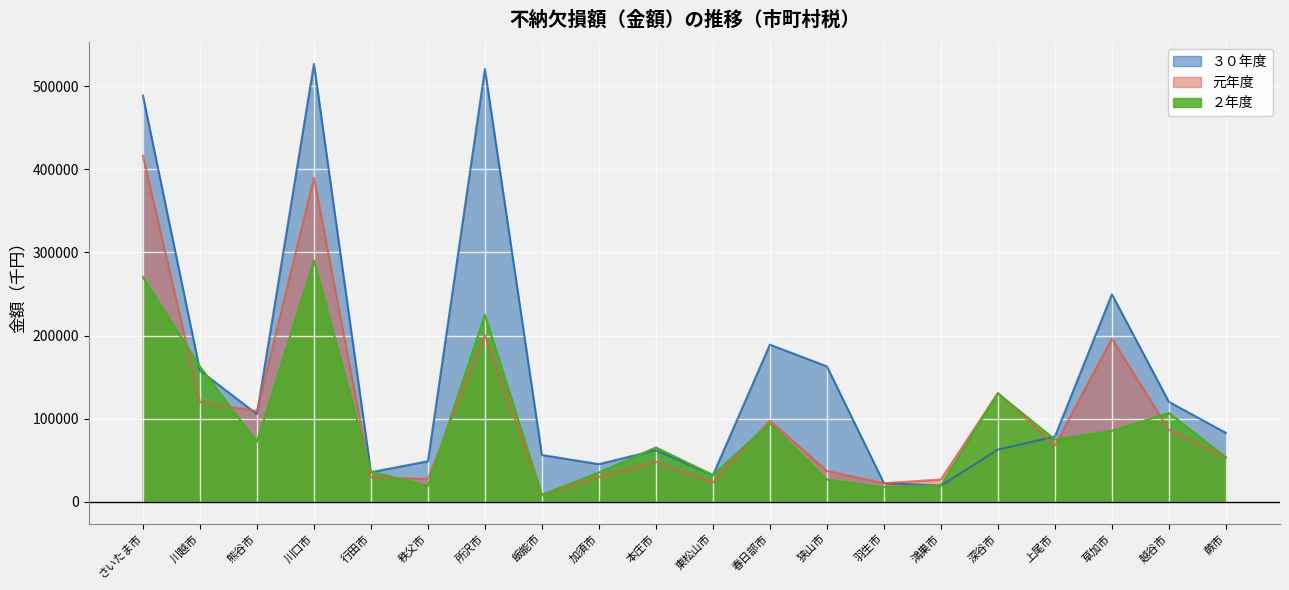

What is the sum of the ３０年度 values at 東松山市 and 熊谷市?

137516